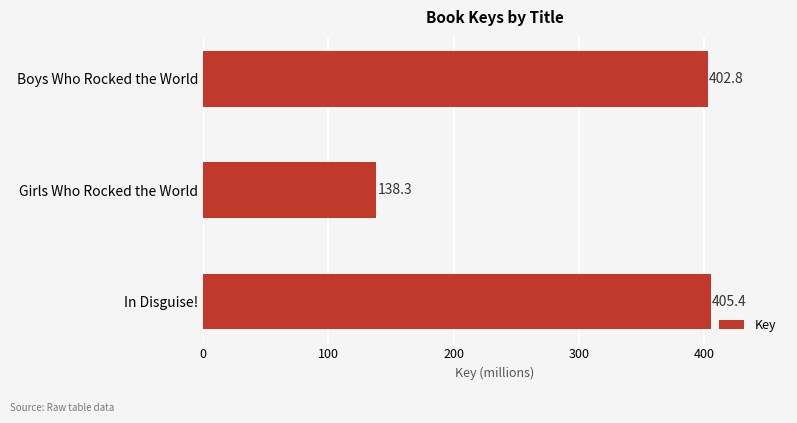

Which has a higher value, Boys Who Rocked the World or Girls Who Rocked the World?

Boys Who Rocked the World